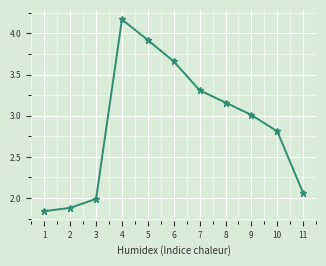

What is the average value?

2.9